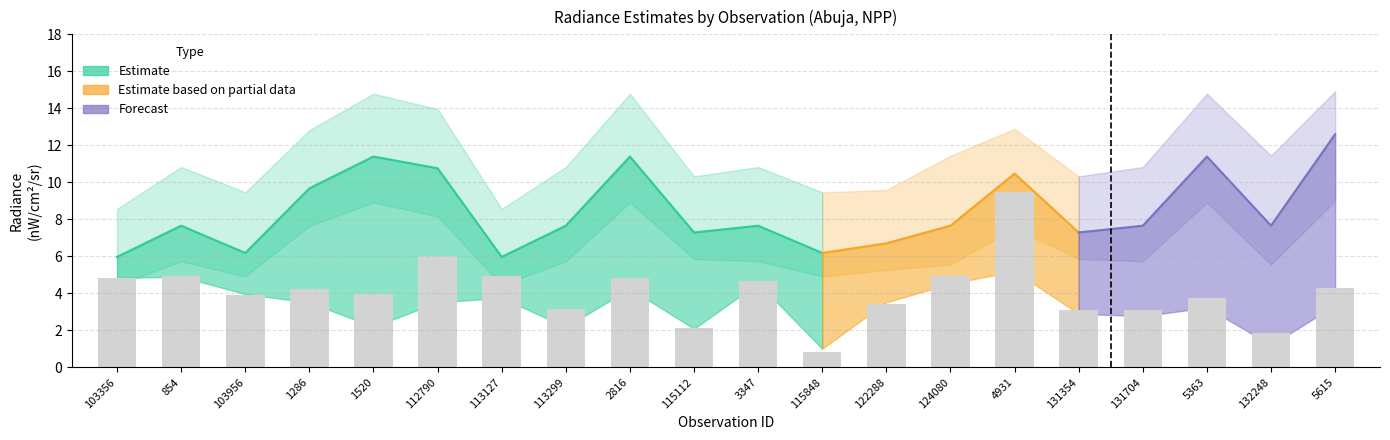

What is the value of the rade9_dnb_licorr bar at the 11th from the left?

4.5